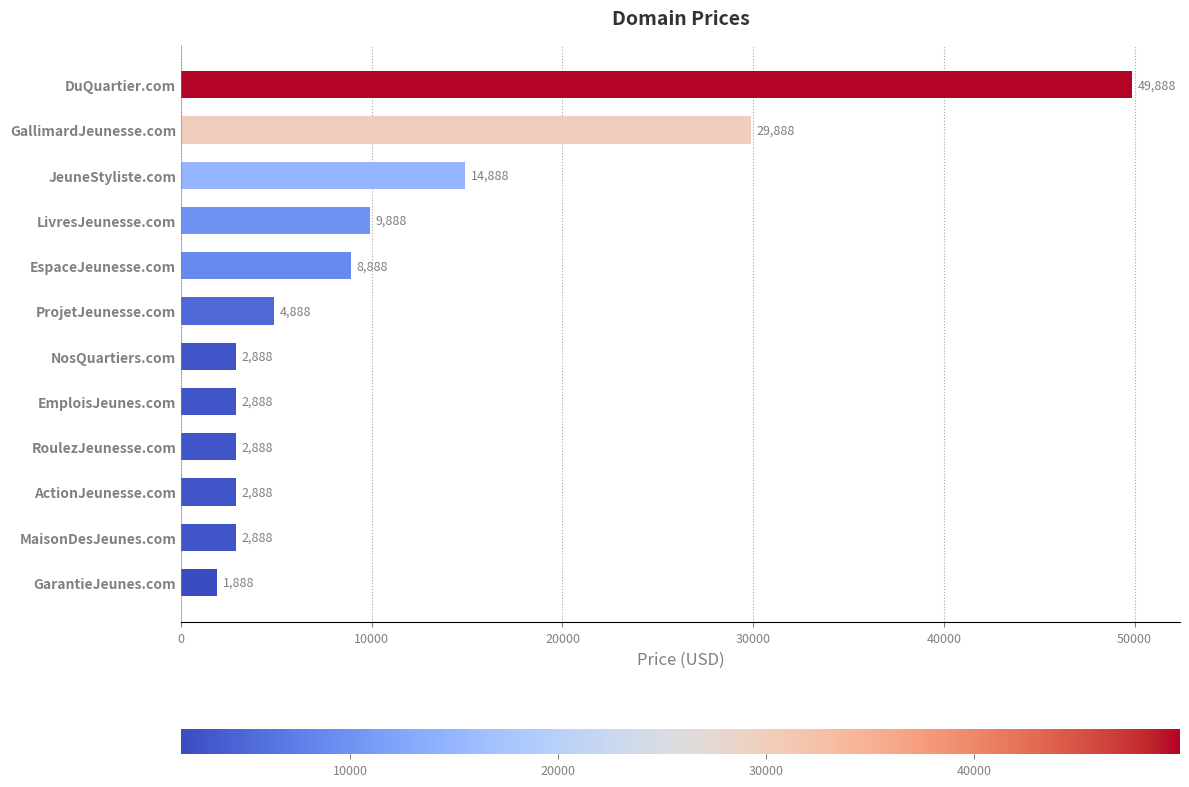

What is the greatest value displayed?

49888